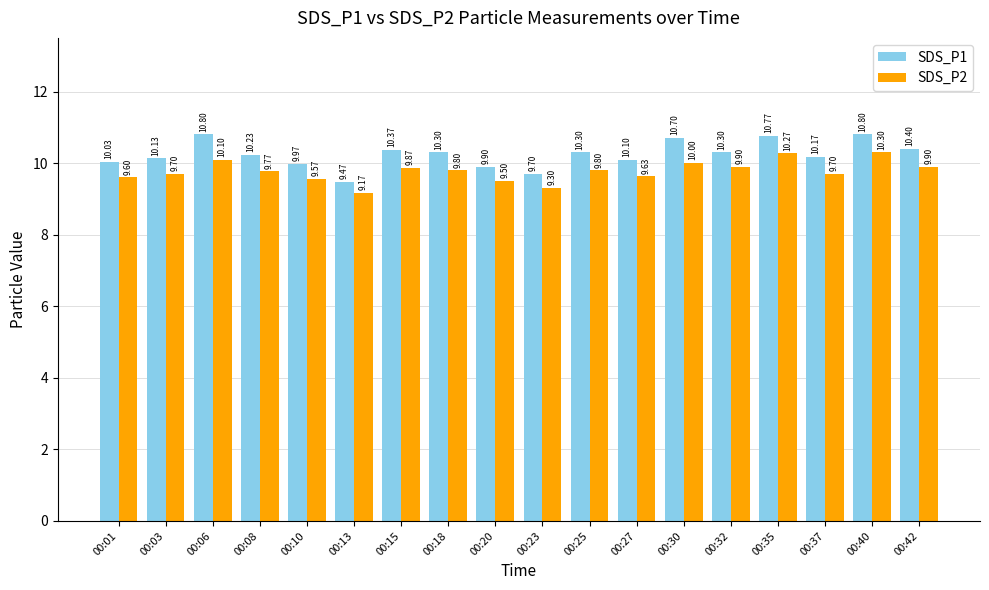

List the series in order of their overall mean, lowest first.

SDS_P2, SDS_P1